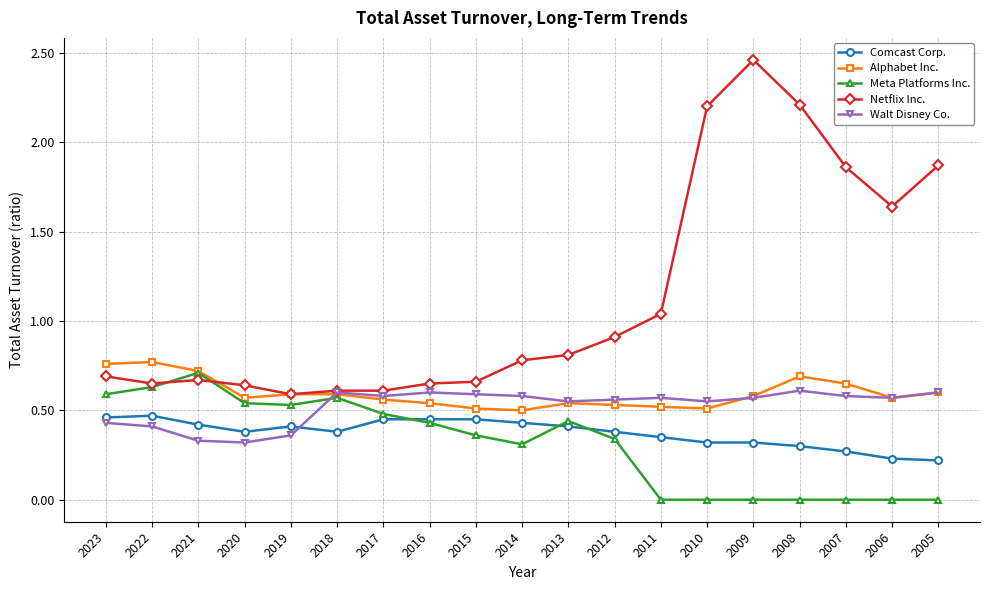

Which series has the largest total across all categories?

Netflix Inc.